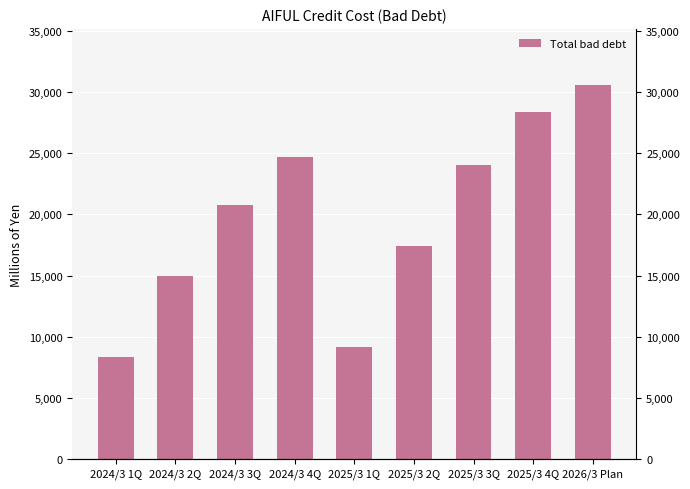

Reading right to left, list all the values displayed in this chart.

30600	28388	24019	17444	9156	24696	20788	14986	8357